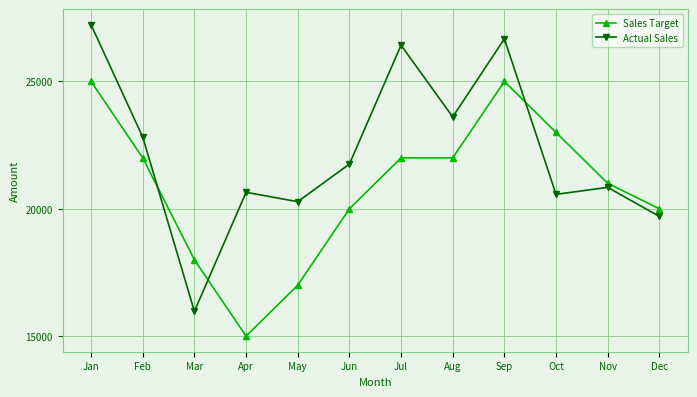

How many lines are shown in the chart?

2